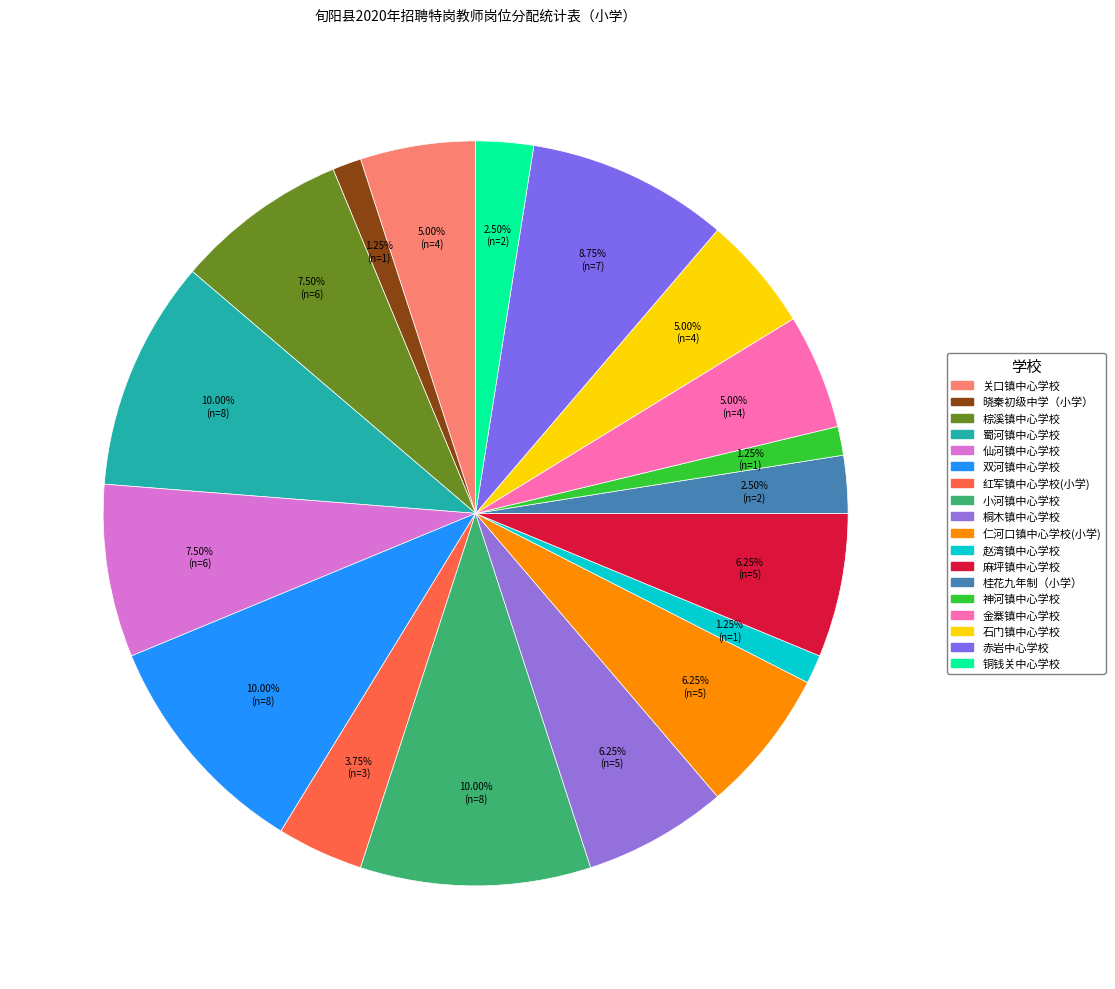

How many segments does this pie chart have?

18